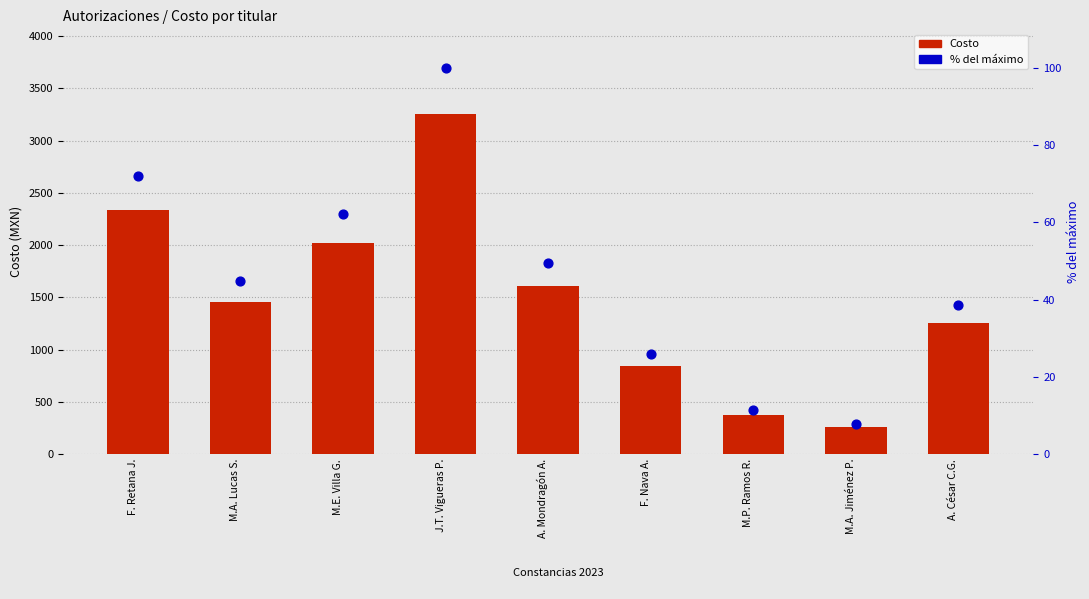

Which series has the largest total across all categories?

Costo